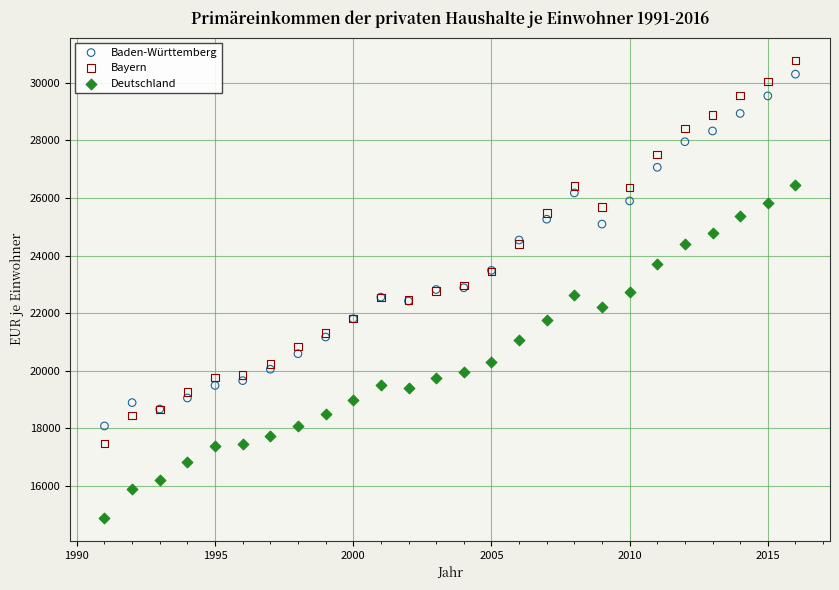

Which series has the widest spread of Y values?

Bayern